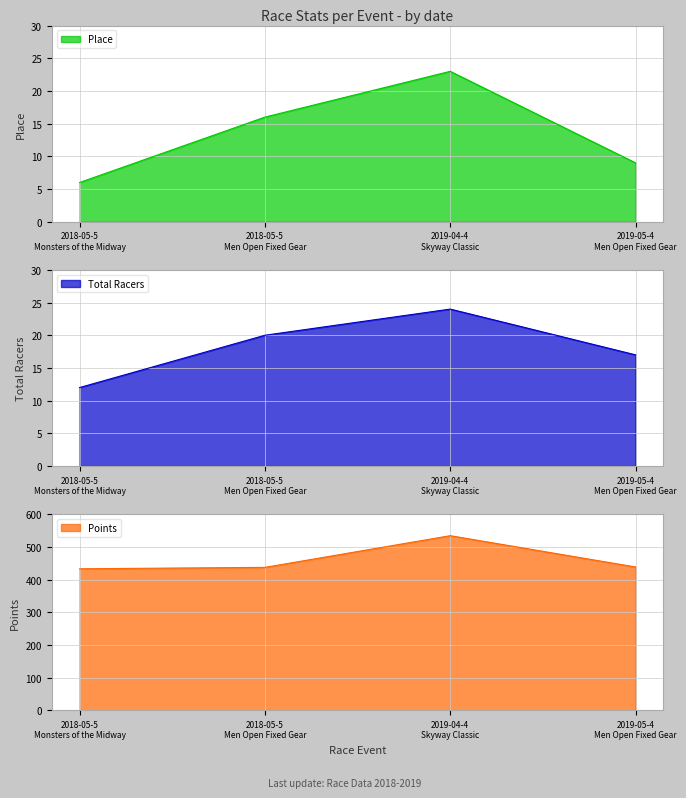

What is the difference between the maximum and minimum values in the Points series?

101.2